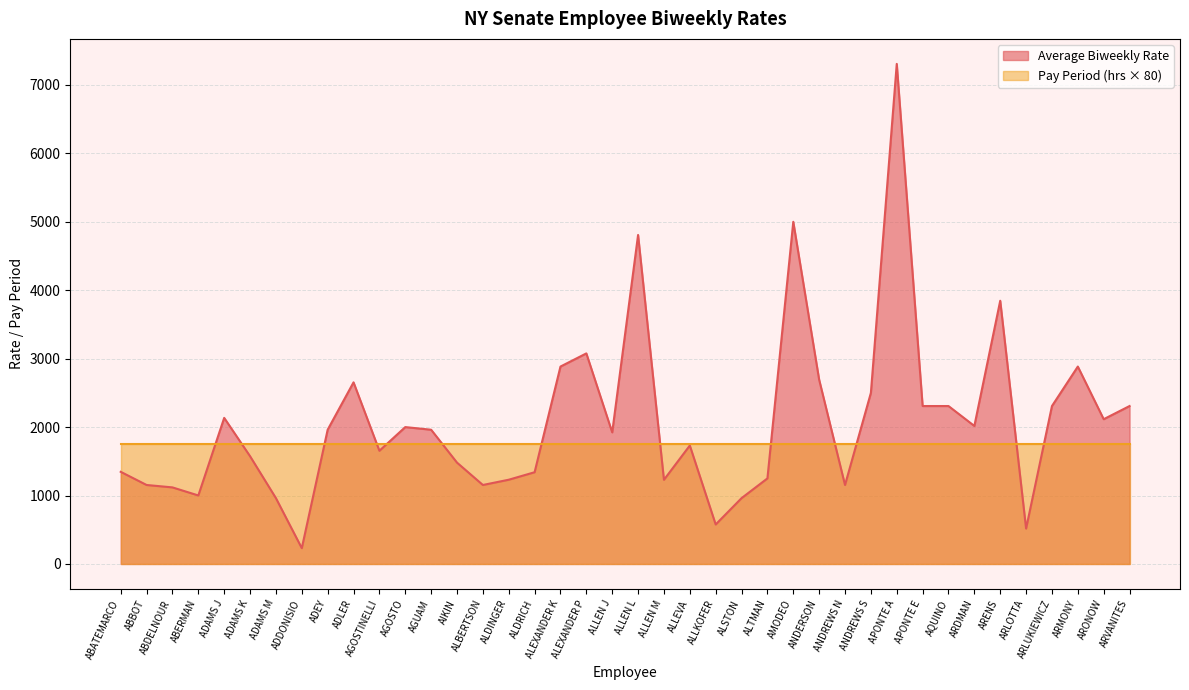

Reading right to left, what are all the values shown in this chart?

2307.7	2115.4	2884.6	2307.7	517.5	3846.2	2016.5	2307.7	2307.7	7307.7	2500.0	1153.8	2692.3	5000.0	1250.0	961.5	576.9	1730.8	1229.7	4807.7	1923.1	3076.9	2884.6	1340.3	1230.8	1153.8	1480.8	1961.5	2000.0	1653.8	2653.8	1961.5	230.8	961.5	1574.1	2134.6	1000.7	1118.7	1153.8	1346.2